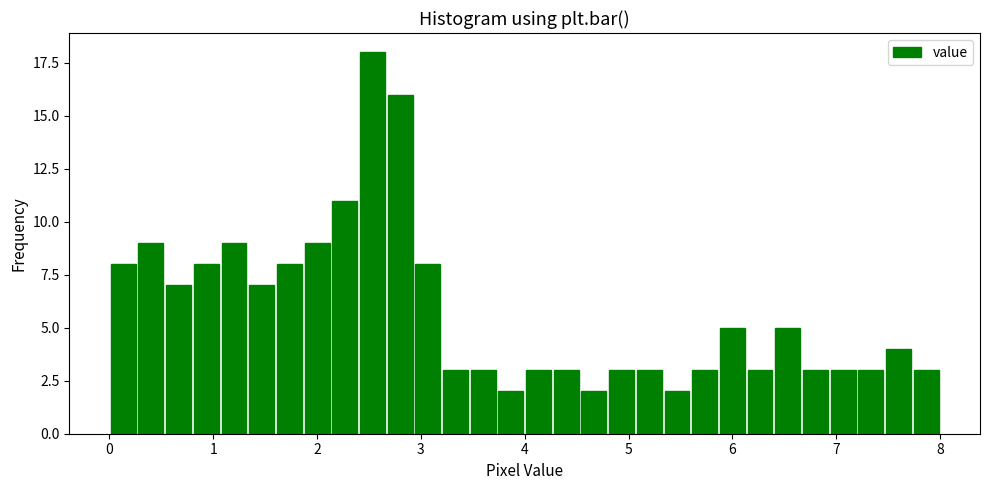

Around what value on the x-axis is the tallest bar? Give the approximate position of its centre, as read against the axis.

2.5